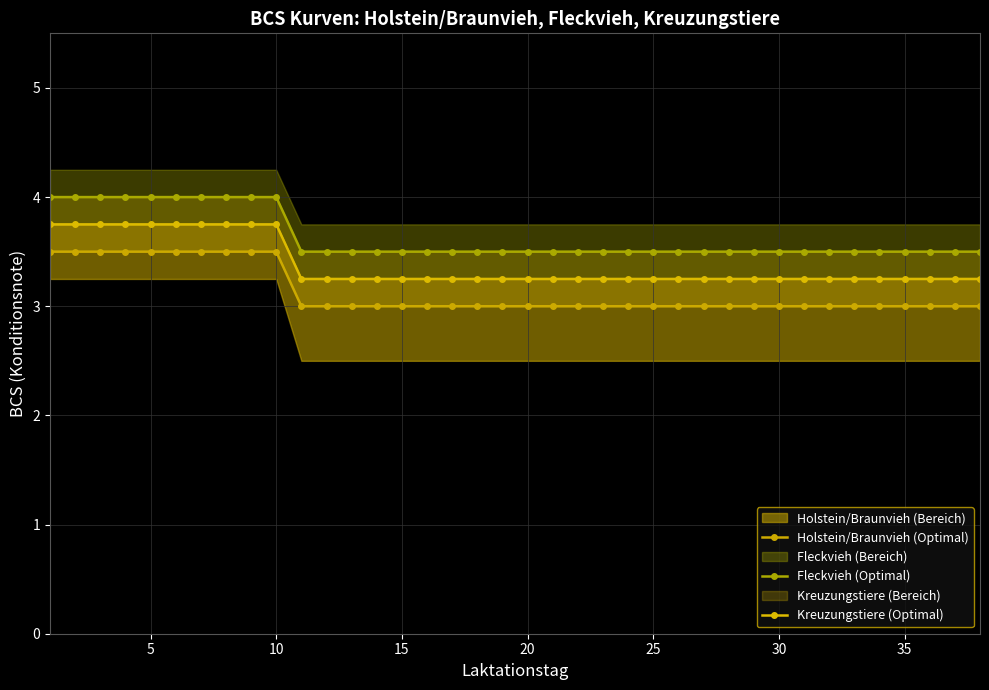

True or false: Kreuzungstiere (Optimal) has more than 0 points higher than both neighbors.

False